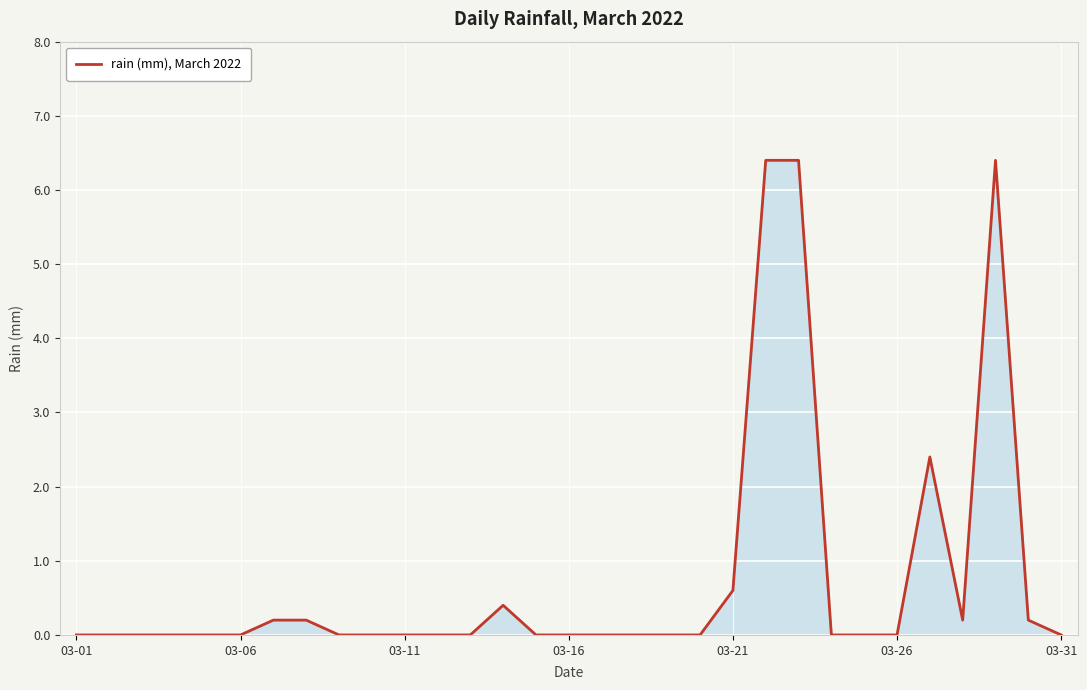

What is the maximum value shown in the chart?

6.4